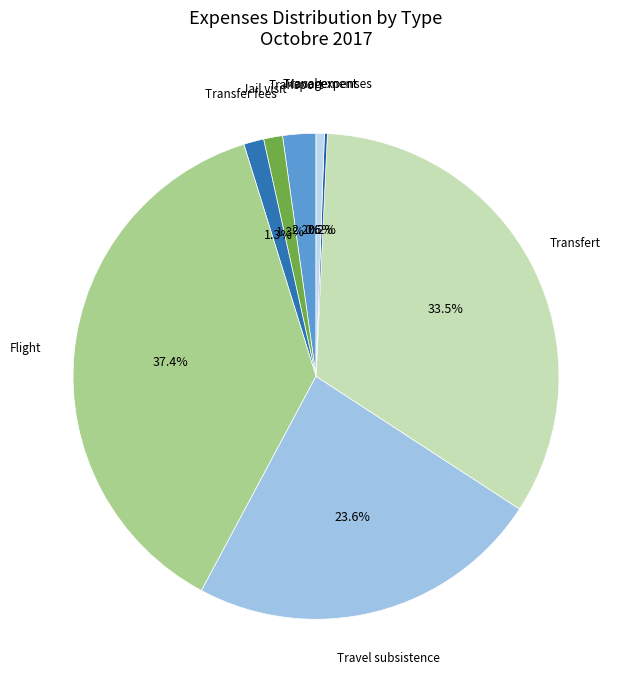

Which slice is the largest?

Flight